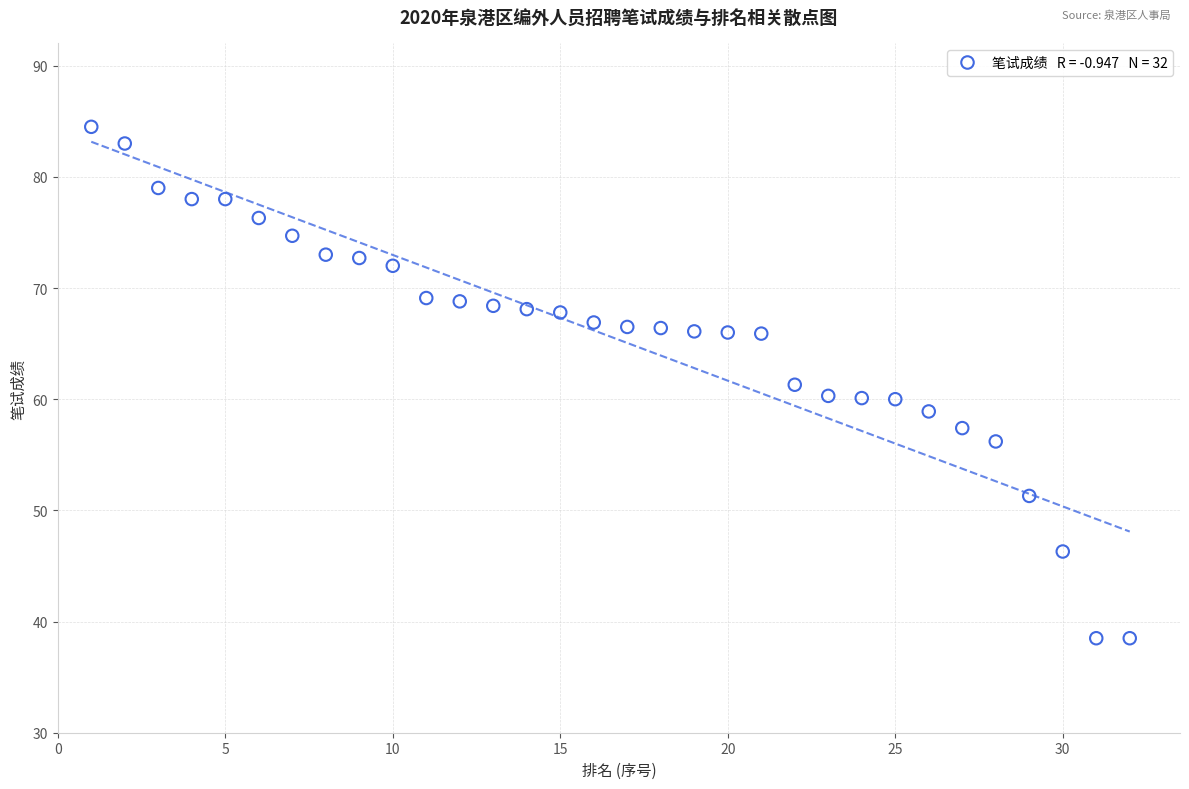

What is the range of Y values (max minus min)?

46.0